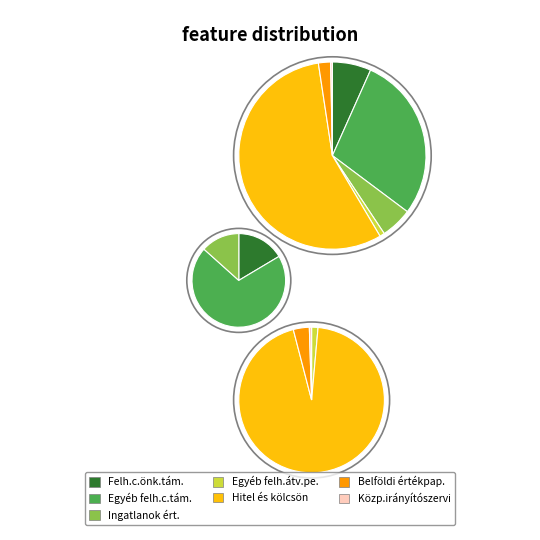

Is it true that Felh.célú önkormányzati támogatások is 16% of the pie?

False